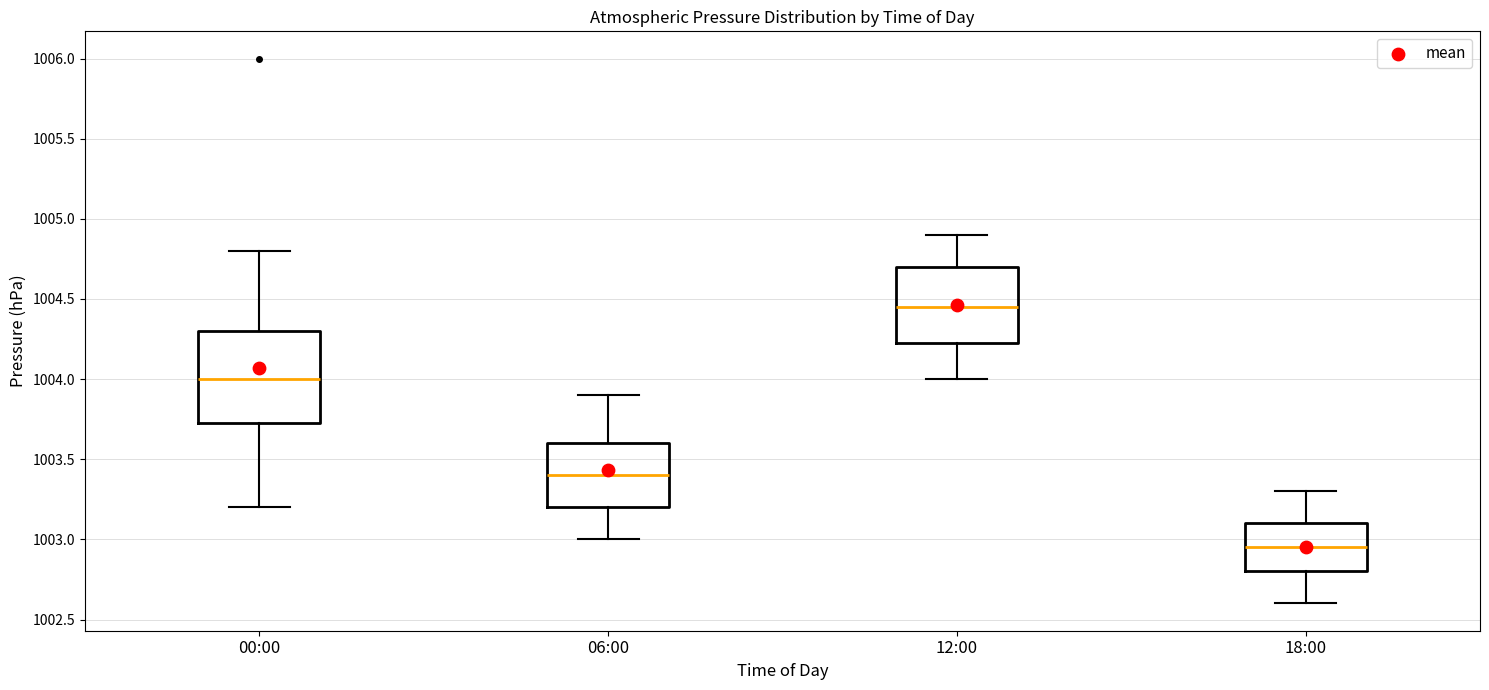

Which box is the tallest, from its lower edge to its upper edge?

00:00